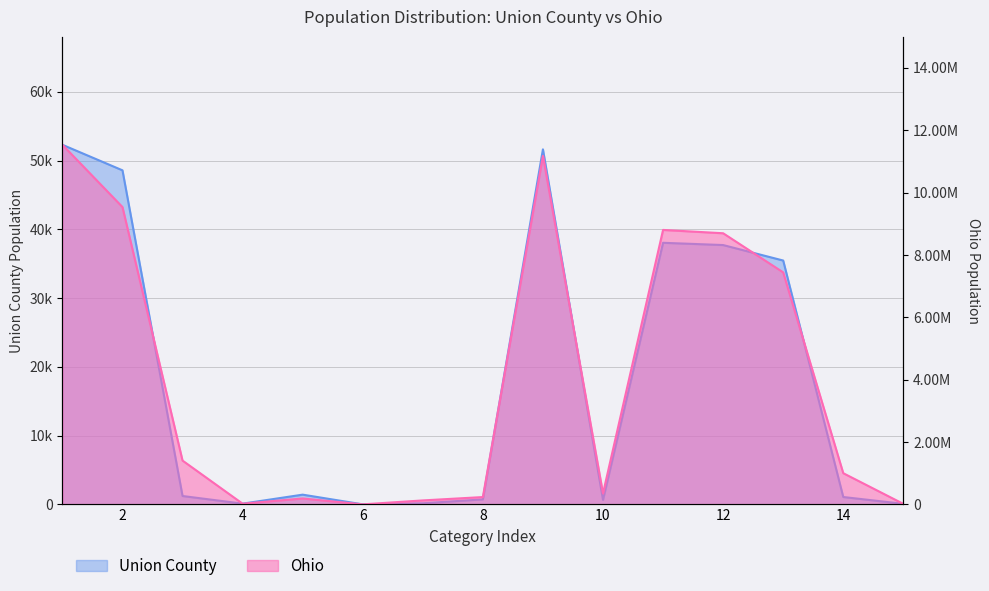

How many interior local peaks does the Union County series have?

3